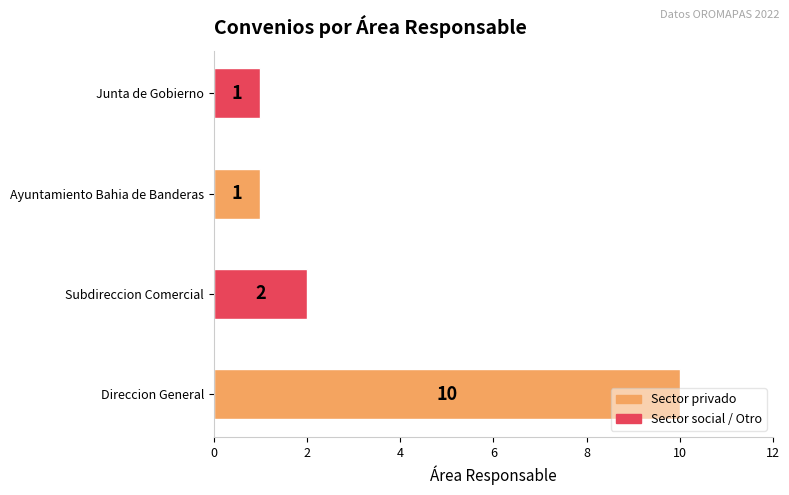

What value does the data have at Direccion General?

10